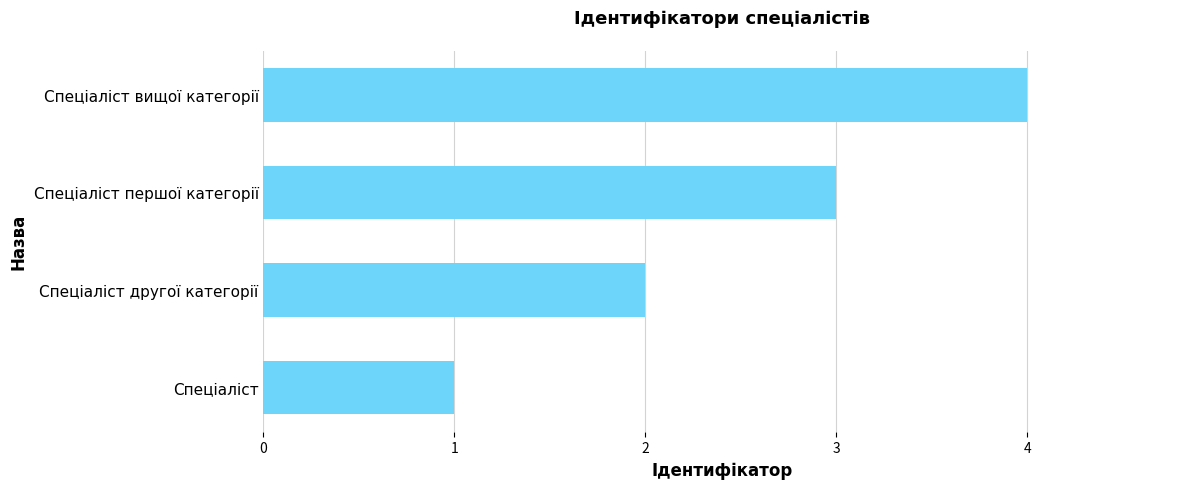

Read the value at Спеціаліст першої категорії.

3